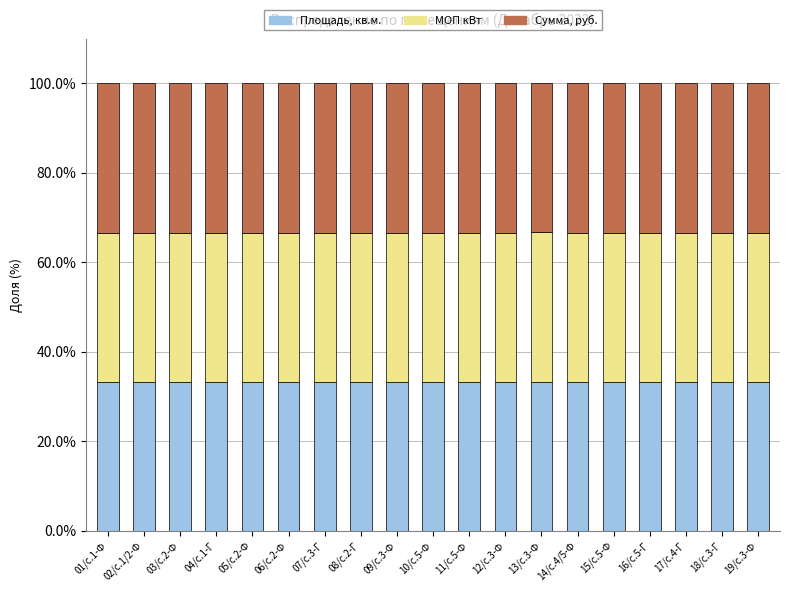

What is the minimum value for Площадь, кв.м.?

33.3